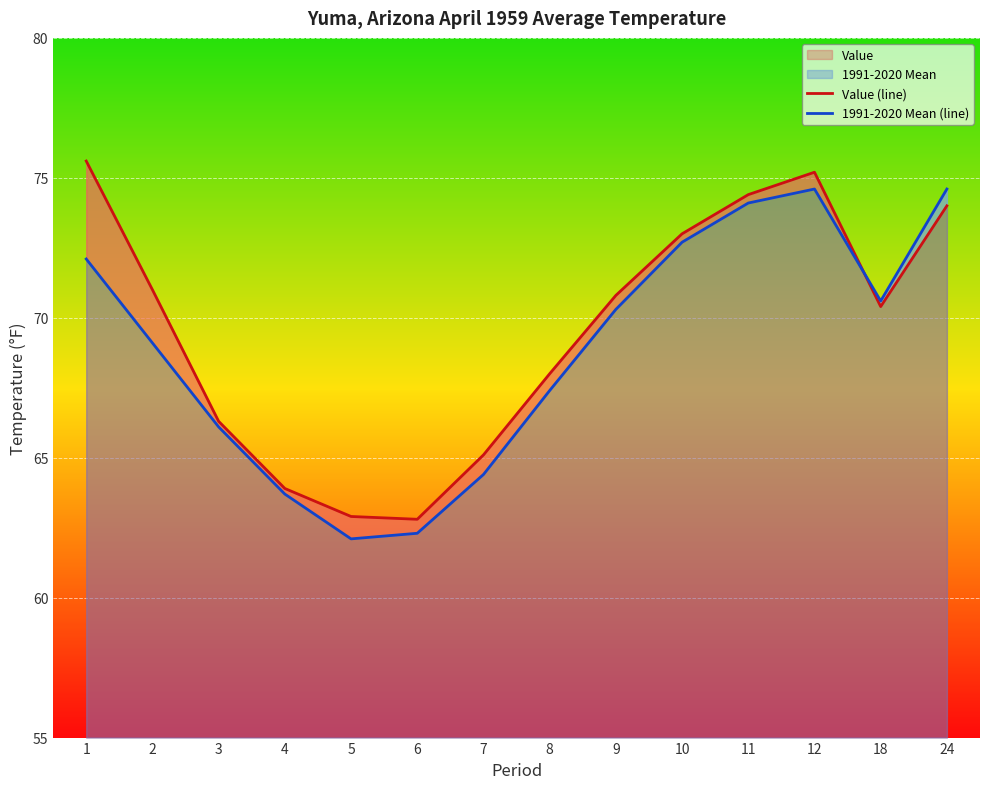

What is the sum of the 1991-2020 Mean (line) values at 4 and 7?

128.1